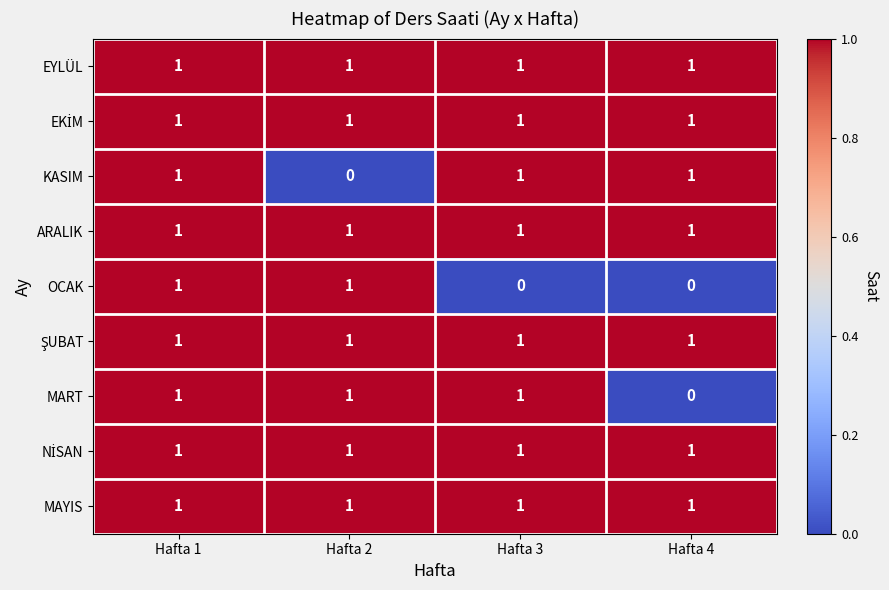

The value of ARALIK at Hafta 3 is 2. True or false?

False